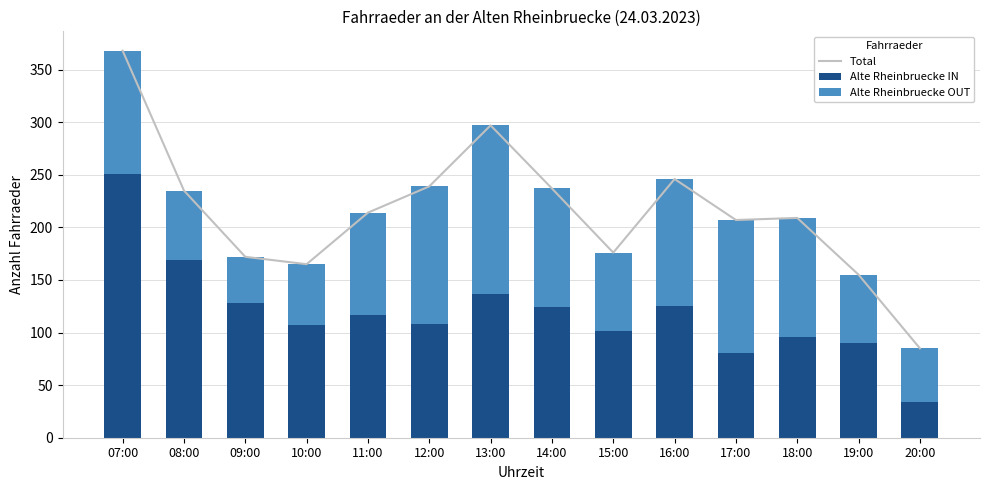

What is the total value across all series at 20:00?

170